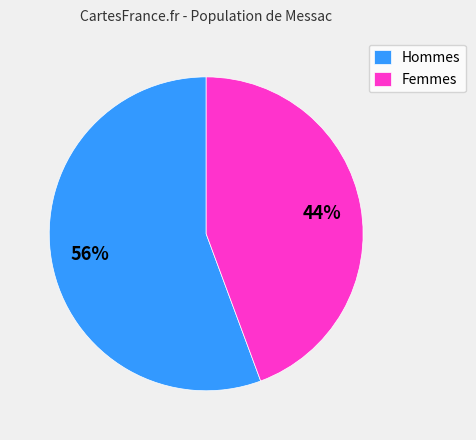

The Hommes slice represents 70% of the pie. True or false?

False